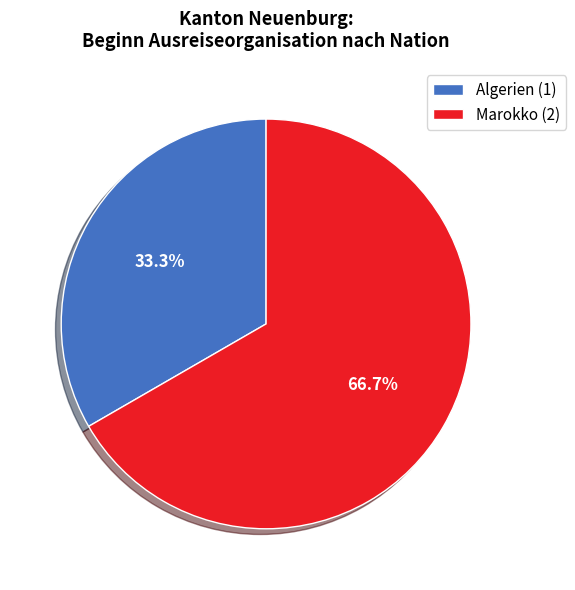

Does Algerien (1) represent more than half of the total?

No